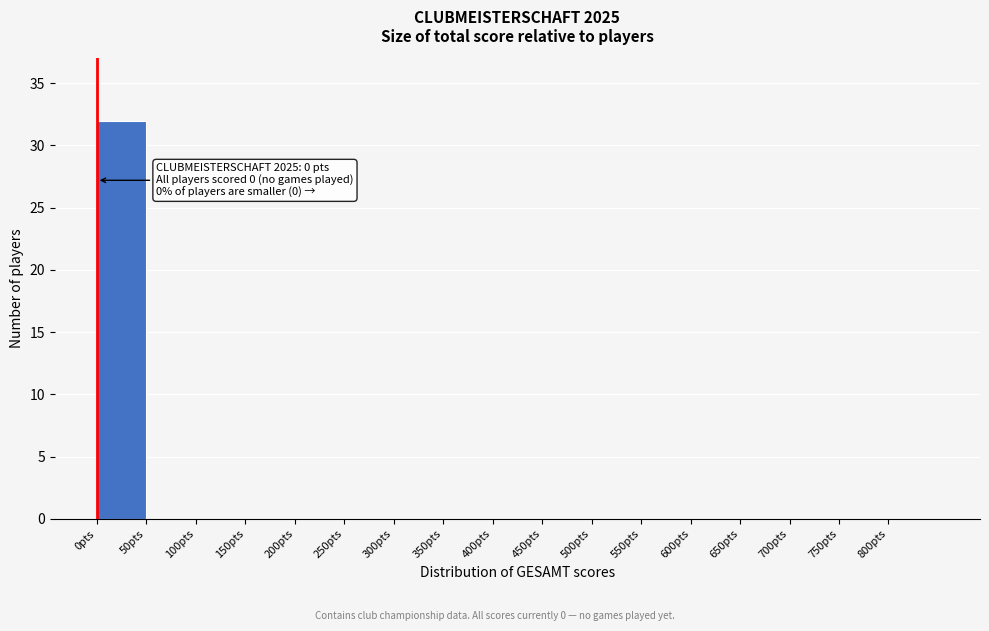

Which range on the x-axis has the tallest bar?

0 to 50